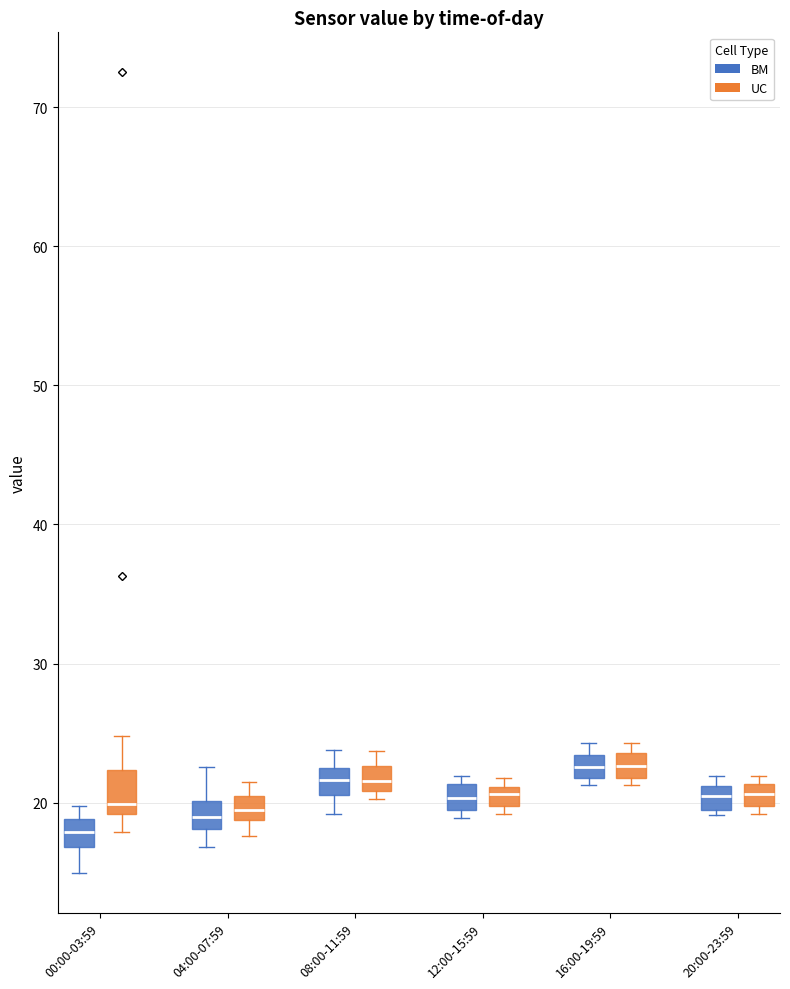

Which box is the tallest, from its lower edge to its upper edge?

00:00-03:59 (UC)